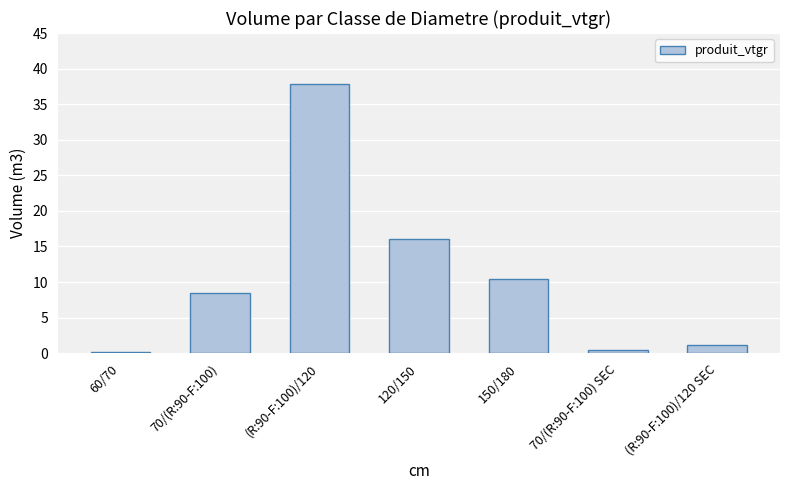

What is the minimum value shown in the chart?

0.2